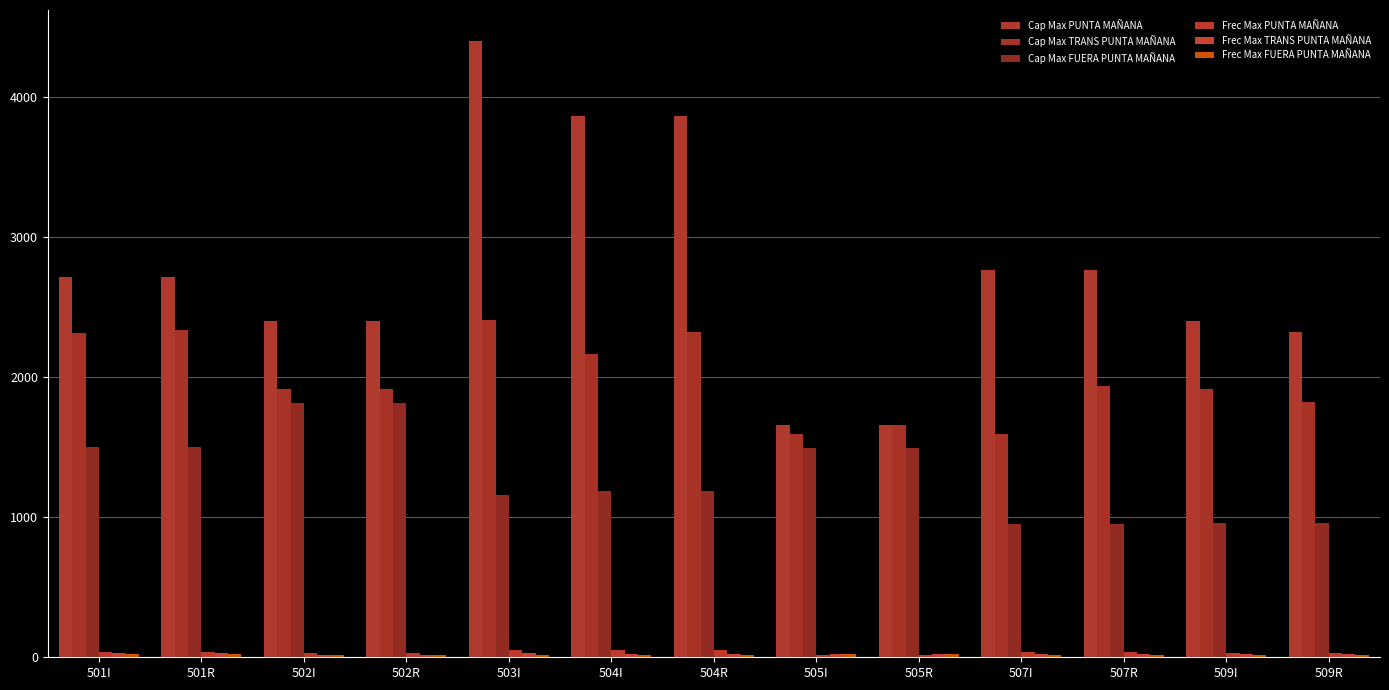

How many data points does each series have?

13